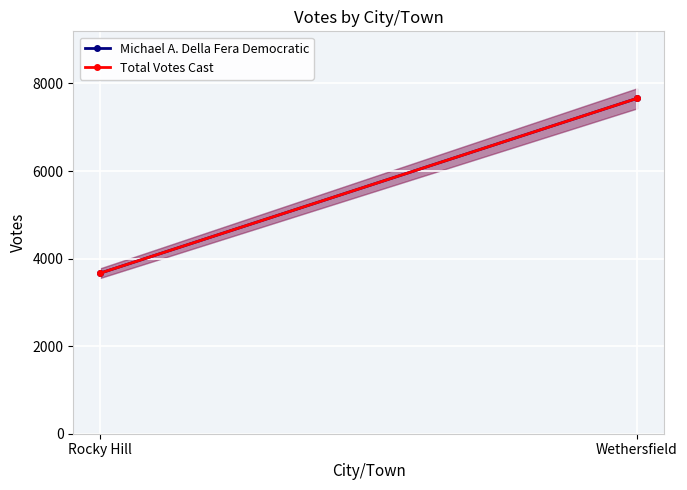

The Total Votes Cast series shows 13717 at Wethersfield. True or false?

False